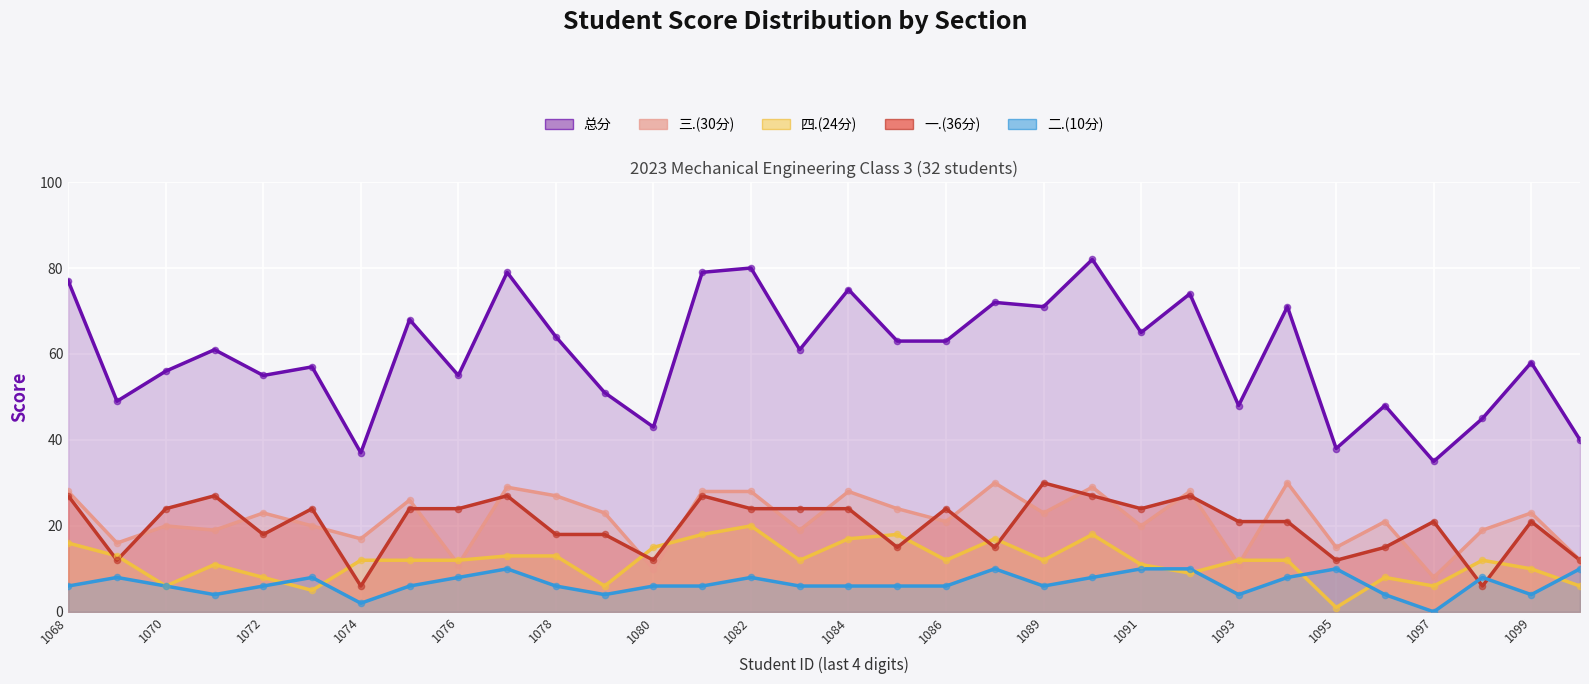

Which series has the largest total across all categories?

总分